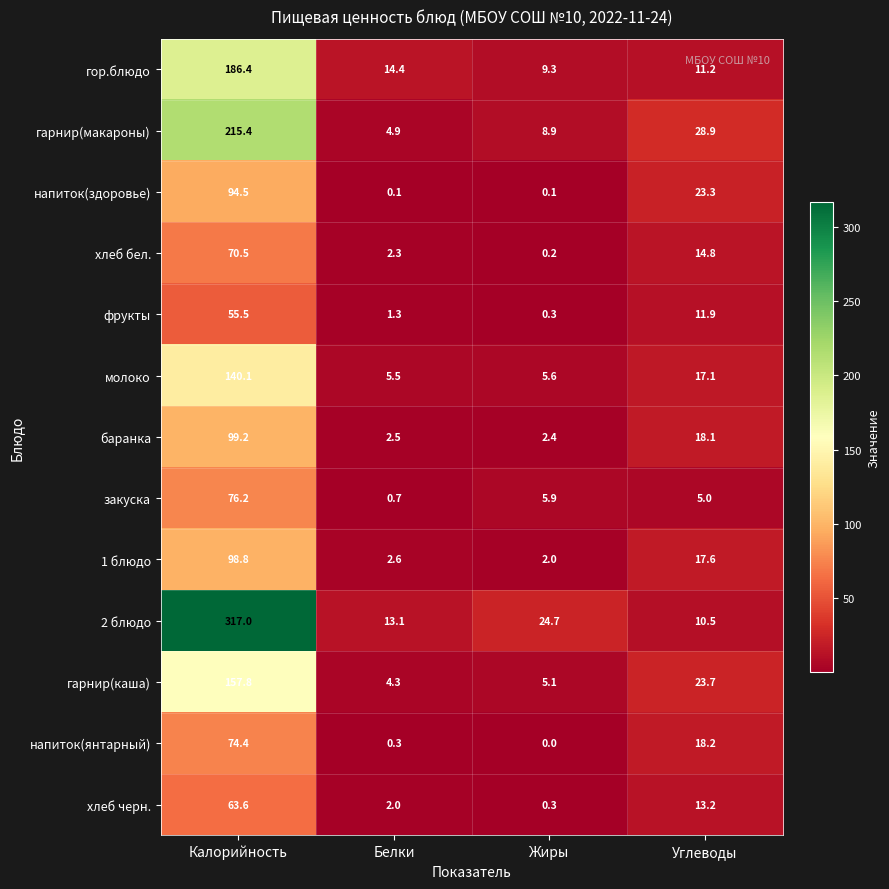

True or false: фрукты has a value of 0.8 at Белки.

False